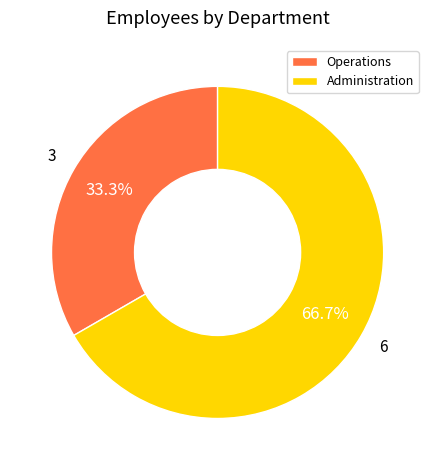

What is the largest slice in the pie chart?

Administration